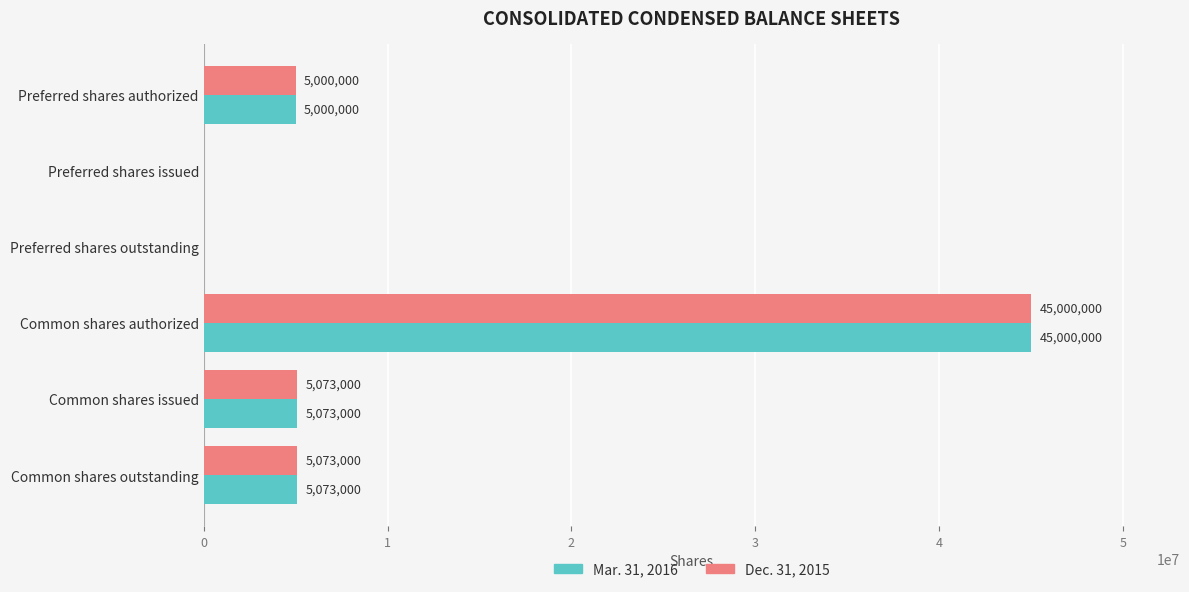

True or false: Dec. 31, 2015 has a value of 45000000 at Common shares authorized.

True